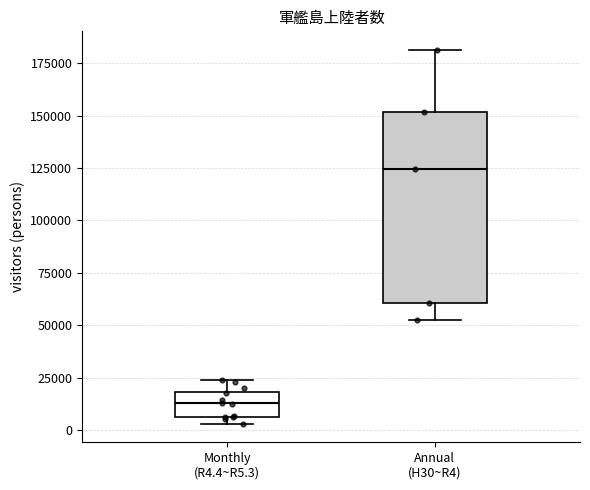

Where is the lower edge of the box for Monthly (R4.4~R5.3) on the y-axis? The values are not printed on the chart, so give them approximately, as read against the axis.

5000